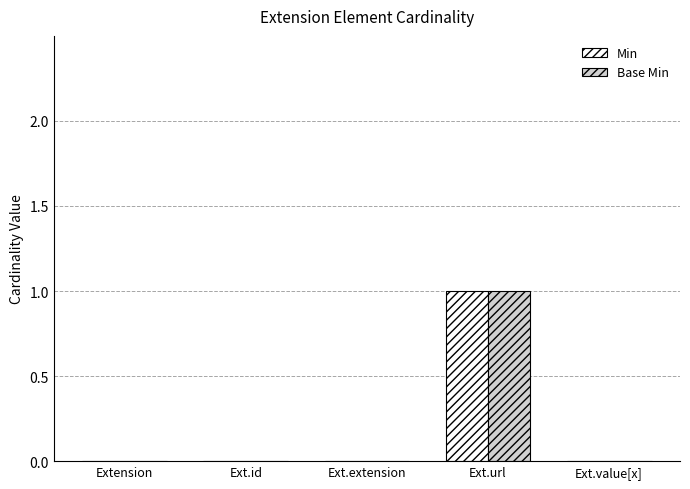

Is it true that Min equals 0 at Ext.extension?

True